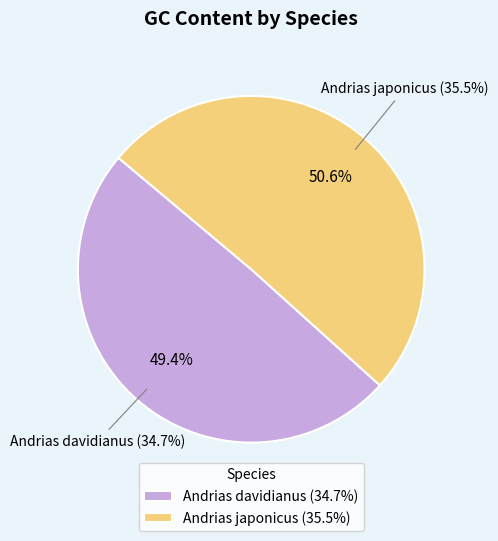

What percentage do Andrias japonicus and Andrias davidianus together represent?

100.0%